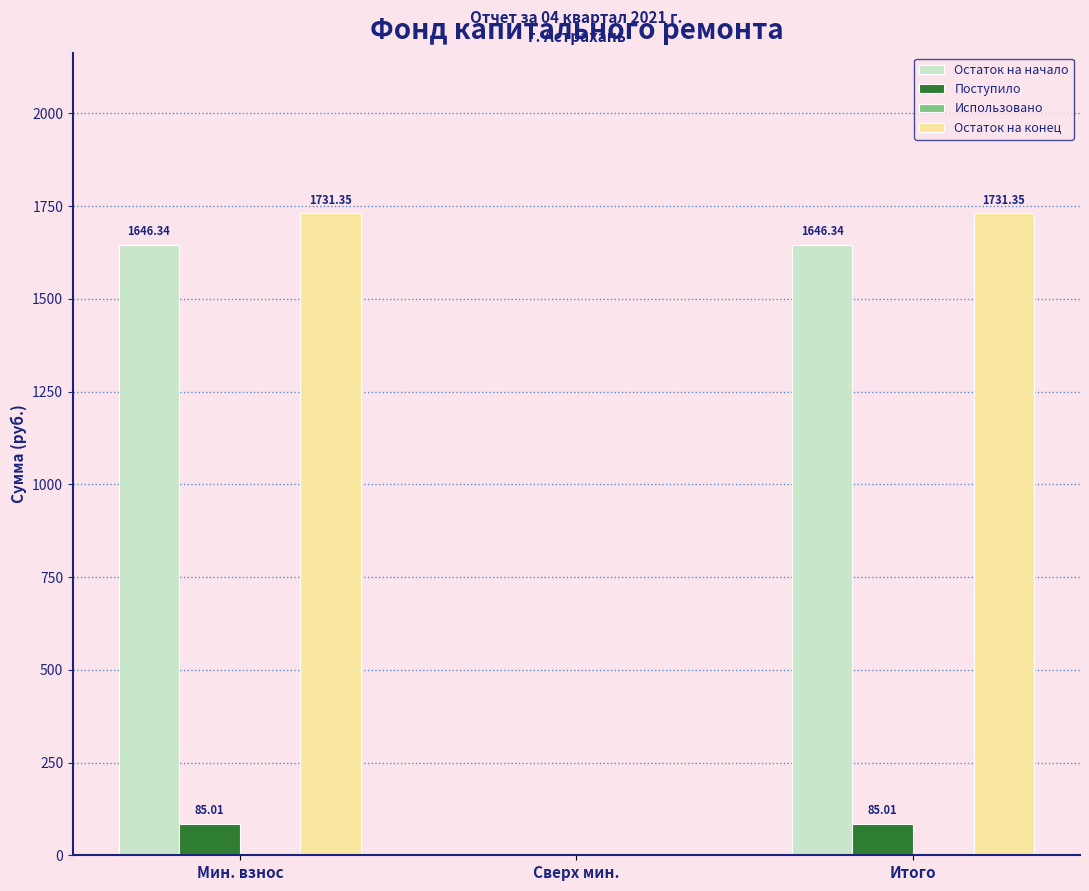

Where does the Остаток на конец series first go above 1731?

Мин. взнос